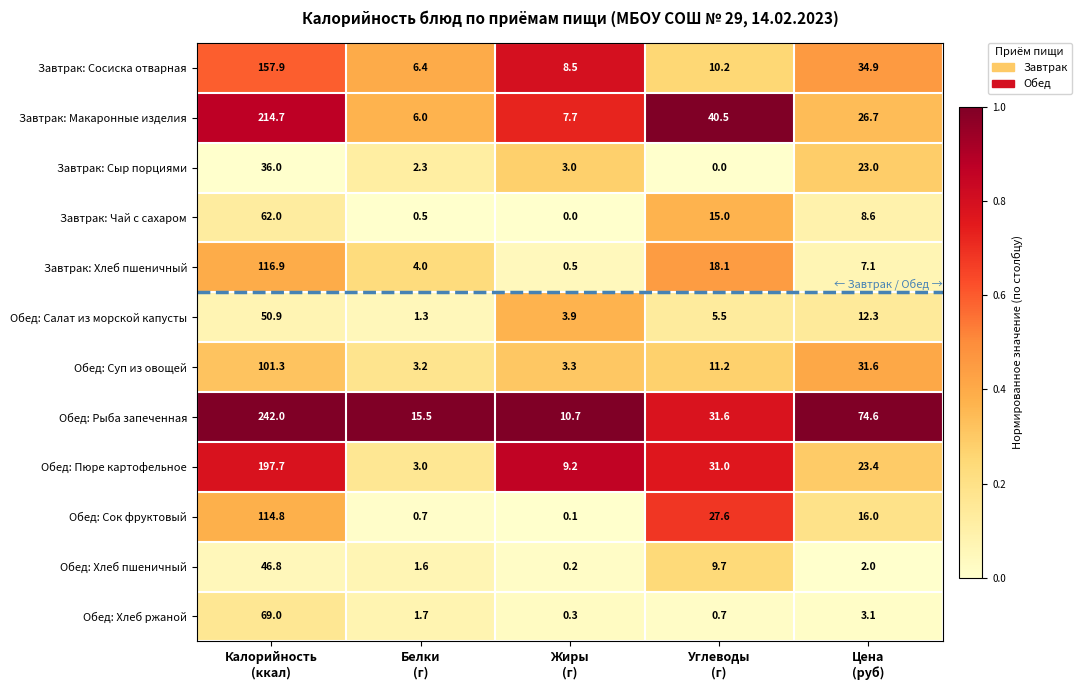

Which series has the largest range (max minus min)?

Обед: Рыба запеченная